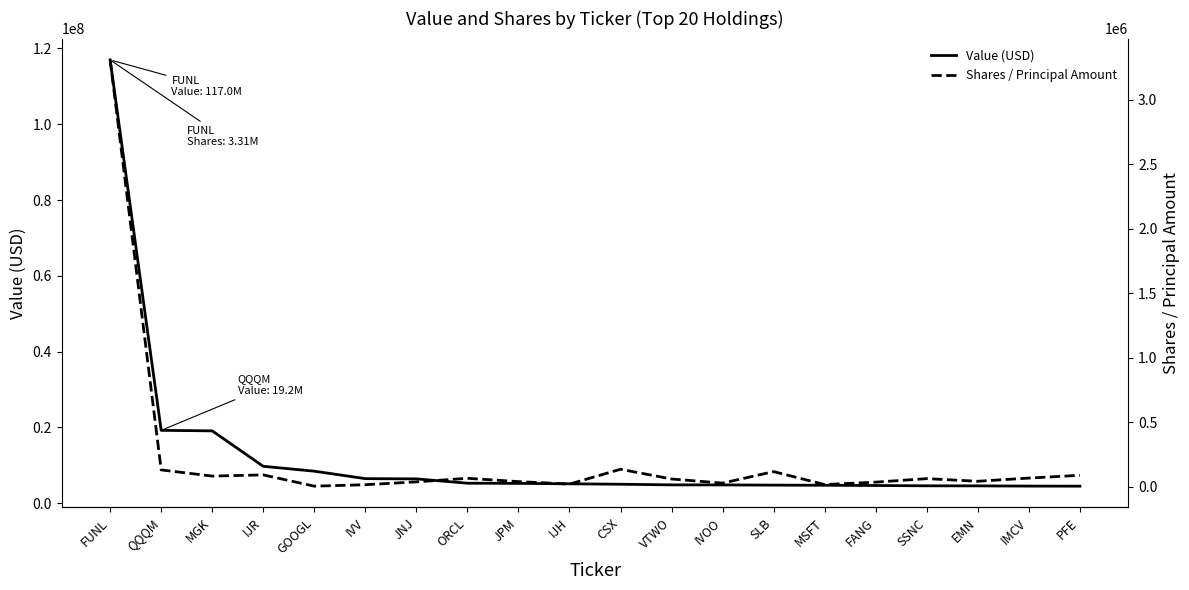

Reading left to right, what are all the values shown in this chart?

Value (USD): FUNL=116987000	QQQM=19245000	MGK=19109000	IJR=9757000	GOOGL=8469000	IVV=6502000	JNJ=6437000	ORCL=5300000	JPM=5248000	IJH=5140000	CSX=5025000	VTWO=4858000	IVOO=4844000	SLB=4791000	MSFT=4756000	FANG=4693000	SSNC=4609000	EMN=4595000	IMCV=4536000	PFE=4517000
Shares / Principal Amount: FUNL=3310999	QQQM=129190	MGK=81176	IJR=90446	GOOGL=3045	IVV=14331	JNJ=36319	ORCL=64062	JPM=38496	IJH=19153	CSX=134190	VTWO=58637	IVOO=26641	SLB=115983	MSFT=15426	FANG=34238	SSNC=61442	EMN=41001	IMCV=65840	PFE=87247